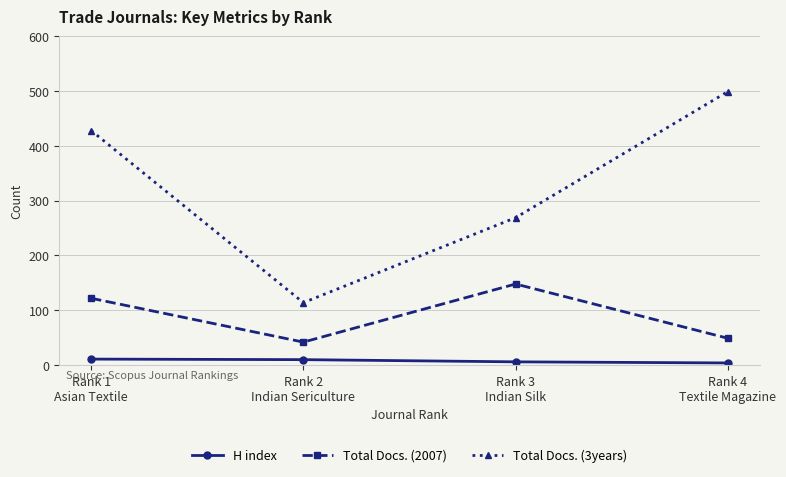

What is the difference between the maximum and minimum values in the Total Docs. (2007) series?

106